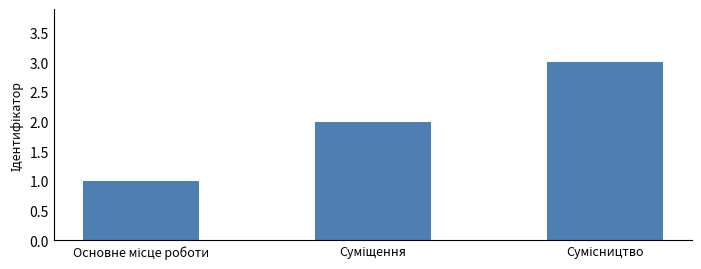

What is the difference between the maximum and minimum values?

2